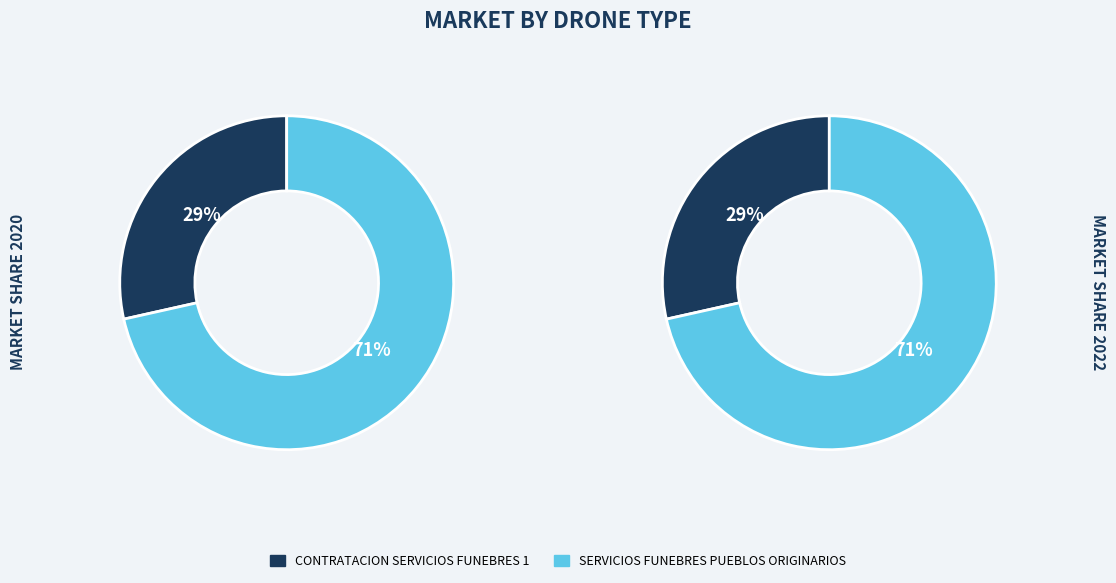

What percentage do CONTRATACION SERVICIOS FUNEBRES 1 and SERVICIOS FUNEBRES PUEBLOS ORIGINARIOS together represent?

100.0%